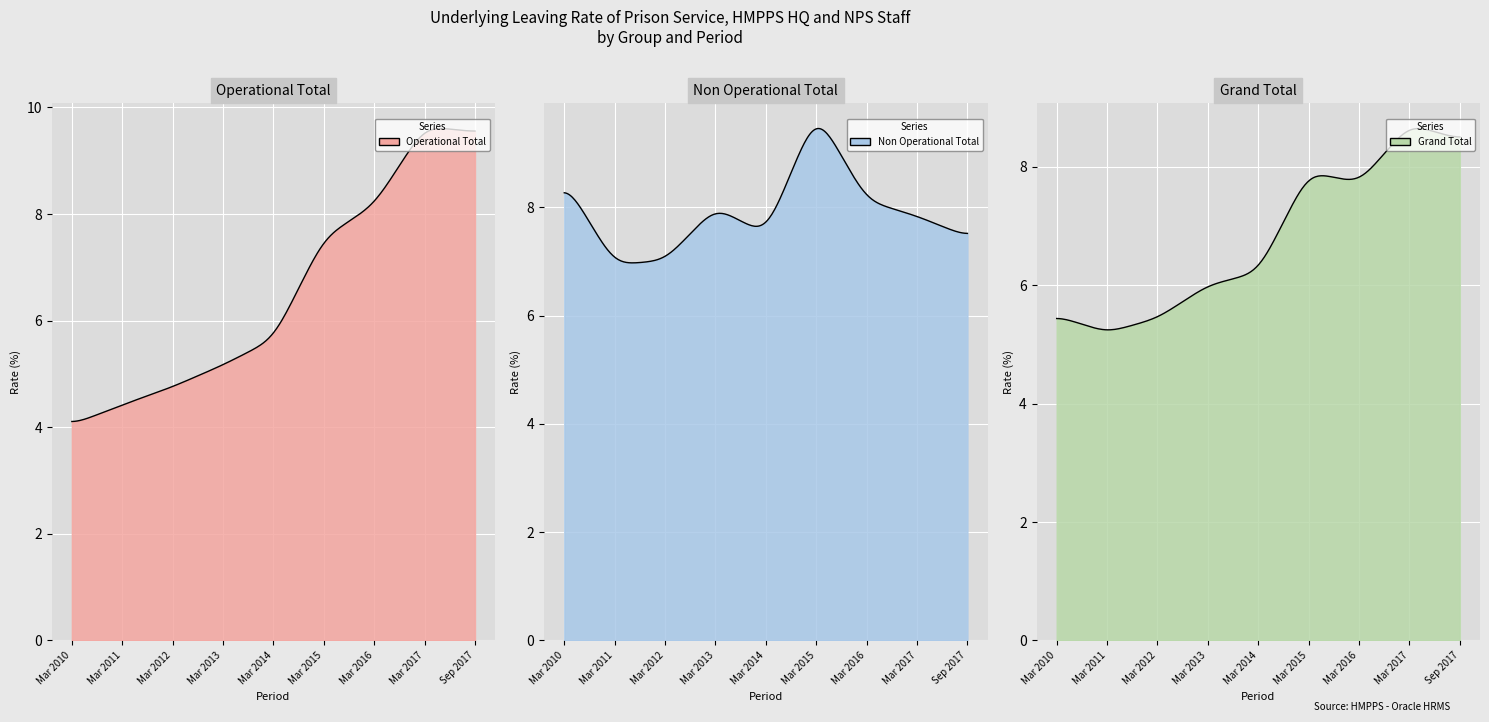

Which has a higher value, Mar 2013 or Mar 2010?

Mar 2013